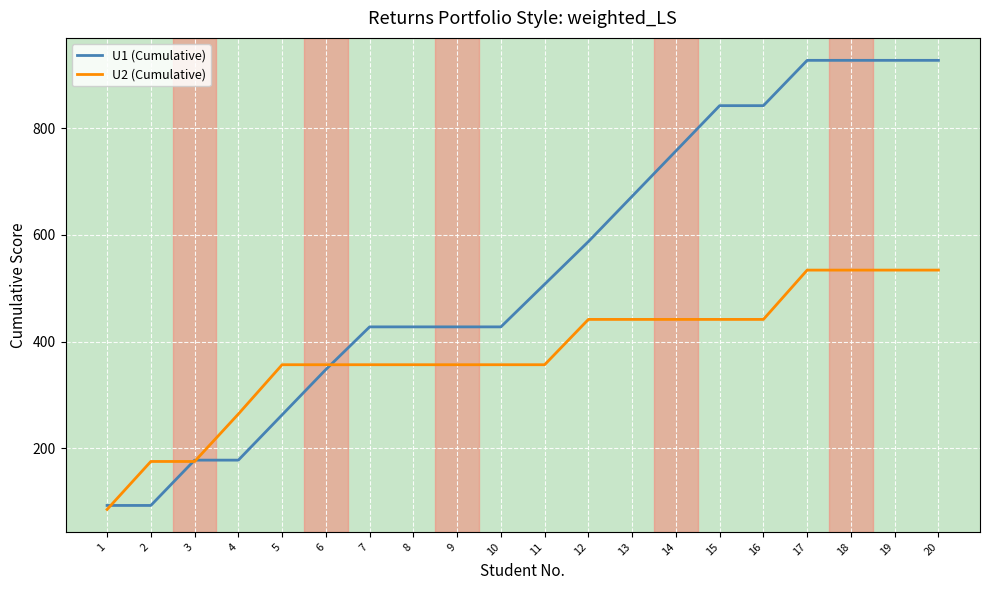

Does the chart display data point markers on the line(s)?

No